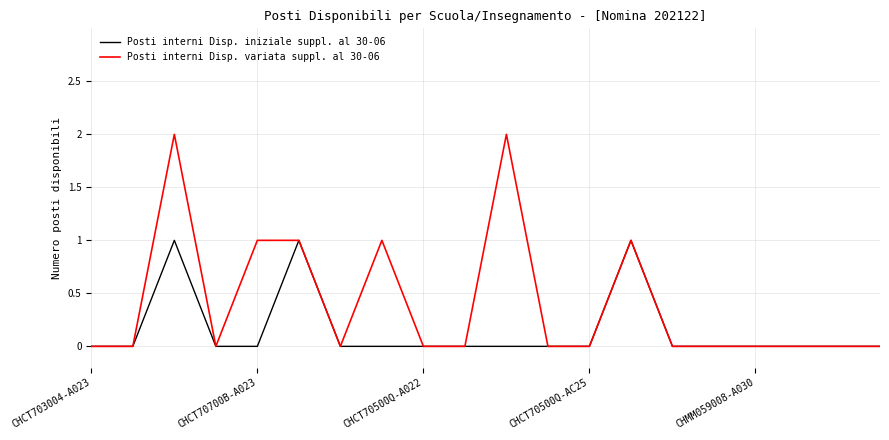

Is this an area chart (filled region under the line)?

No